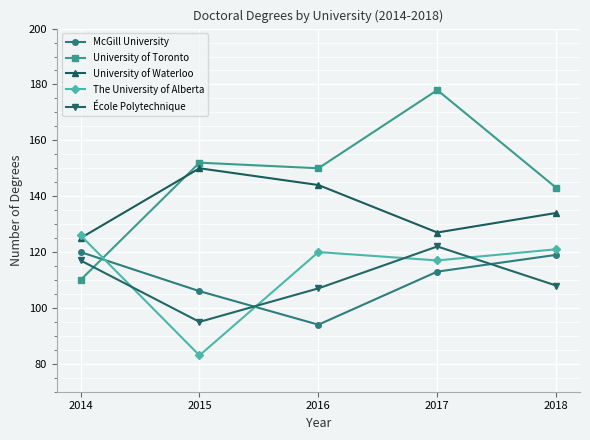

Which series changed the most between 2014 and 2018?

University of Toronto